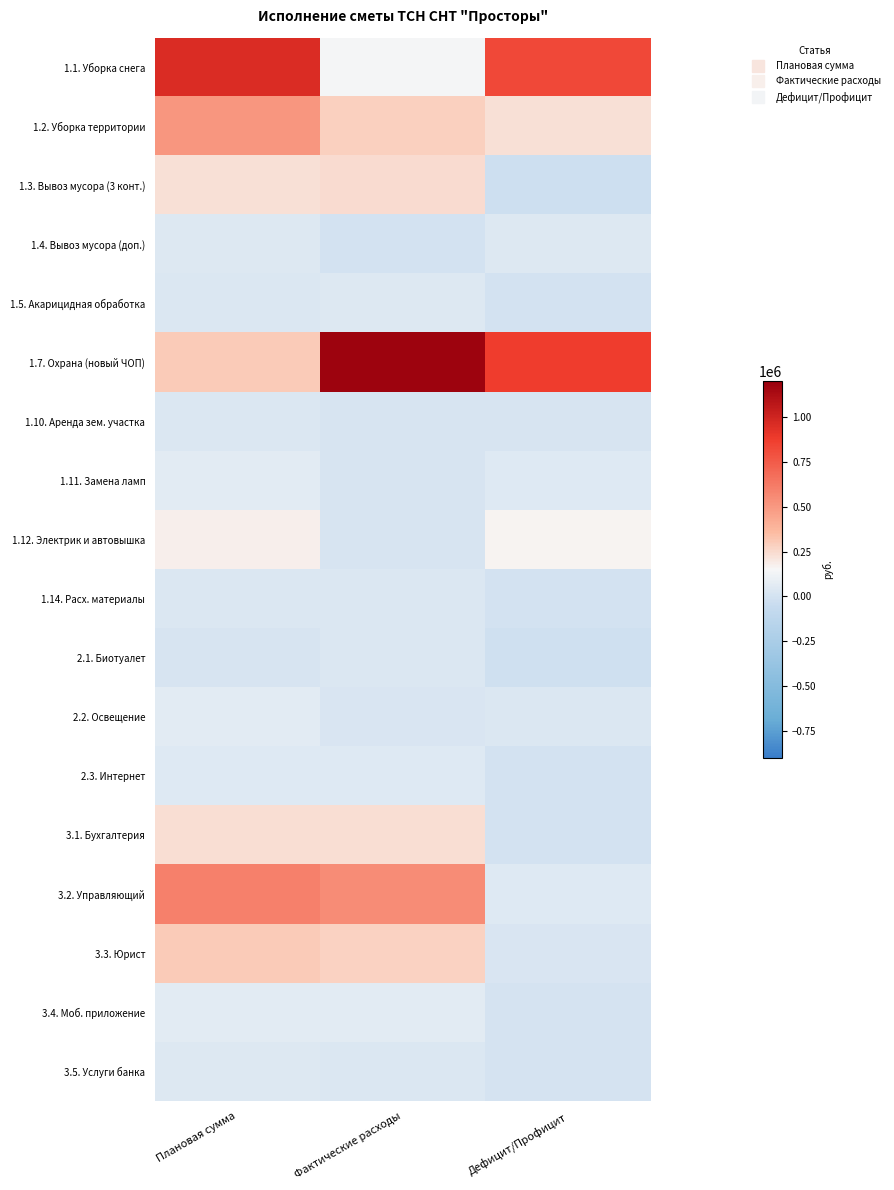

Reading right to left, what are all the values shown in this chart?

1.1. Уборка снега: Дефицит/Профицит=825106.0	Фактические расходы=134894.0	Плановая сумма=960000.0
1.2. Уборка территории: Дефицит/Профицит=224000.0	Фактические расходы=284800.0	Плановая сумма=508800.0
1.3. Вывоз мусора (3 конт.): Дефицит/Профицит=-23444.5	Фактические расходы=247844.5	Плановая сумма=224400.0
1.4. Вывоз мусора (доп.): Дефицит/Профицит=37800.0	Фактические расходы=0.0	Плановая сумма=37800.0
1.5. Акарицидная обработка: Дефицит/Профицит=-2700.0	Фактические расходы=37200.0	Плановая сумма=34500.0
1.7. Охрана (новый ЧОП): Дефицит/Профицит=879350.0	Фактические расходы=1180650.0	Плановая сумма=300000.0
1.10. Аренда зем. участка: Дефицит/Профицит=12715.0	Фактические расходы=17801.0	Плановая сумма=30516.0
1.11. Замена ламп: Дефицит/Профицит=44643.5	Фактические расходы=15356.5	Плановая сумма=60000.0
1.12. Электрик и автовышка: Дефицит/Профицит=164000.0	Фактические расходы=16000.0	Плановая сумма=180000.0
1.14. Расх. материалы: Дефицит/Профицит=-2111.5	Фактические расходы=32111.5	Плановая сумма=30000.0
2.1. Биотуалет: Дефицит/Профицит=-15000.0	Фактические расходы=30000.0	Плановая сумма=15000.0
2.2. Освещение: Дефицит/Профицит=34046.4	Фактические расходы=25953.6	Плановая сумма=60000.0
2.3. Интернет: Дефицит/Профицит=-1969.1	Фактические расходы=51169.1	Плановая сумма=49200.0
3.1. Бухгалтерия: Дефицит/Профицит=0.0	Фактические расходы=240000.0	Плановая сумма=240000.0
3.2. Управляющий: Дефицит/Профицит=50000.0	Фактические расходы=550000.0	Плановая сумма=600000.0
3.3. Юрист: Дефицит/Профицит=25000.0	Фактические расходы=275000.0	Плановая сумма=300000.0
3.4. Моб. приложение: Дефицит/Профицит=6120.0	Фактические расходы=61200.0	Плановая сумма=67320.0
3.5. Услуги банка: Дефицит/Профицит=7373.8	Фактические расходы=32626.2	Плановая сумма=40000.0